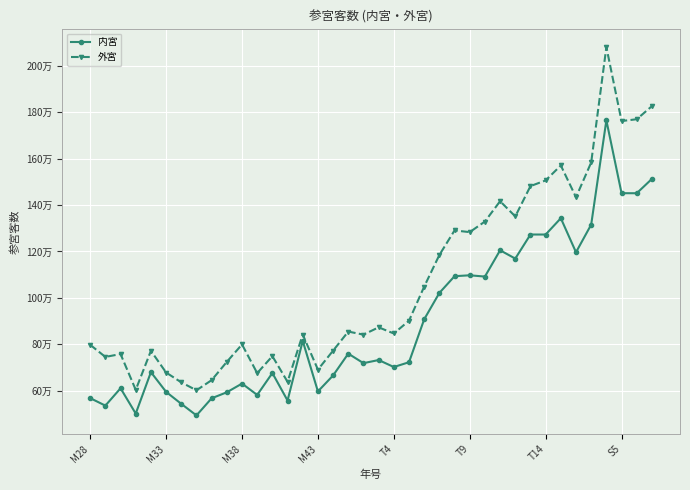

True or false: 外宮 and 内宮 intersect in this chart.

False